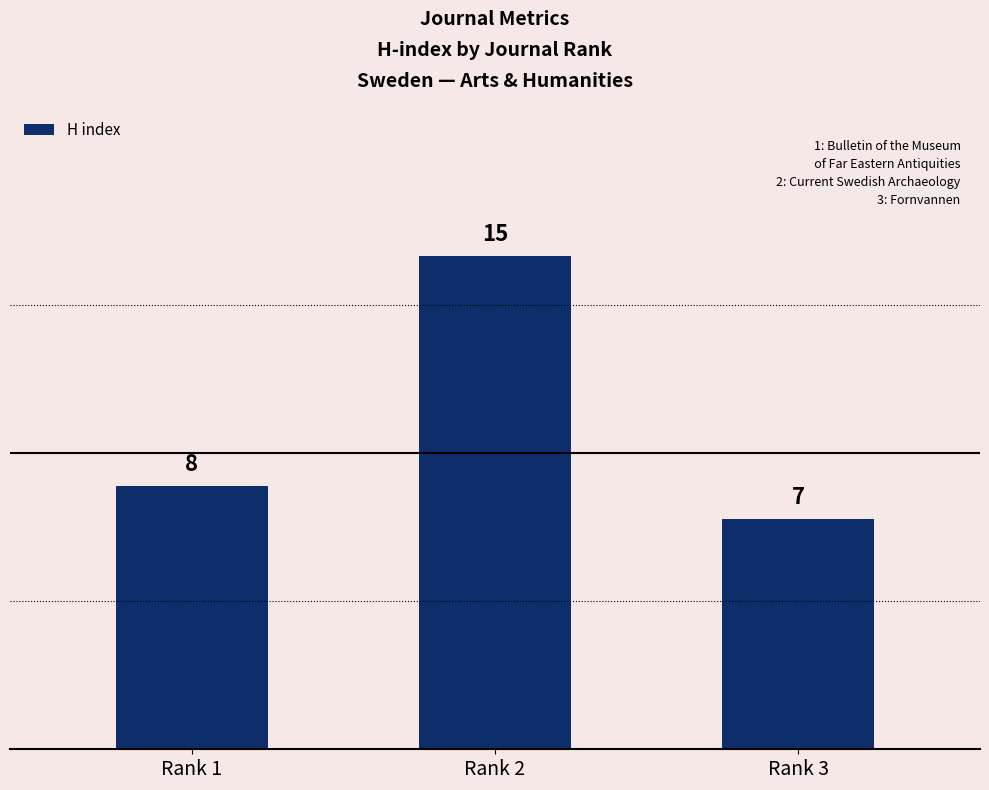

Are the bars horizontal?

No